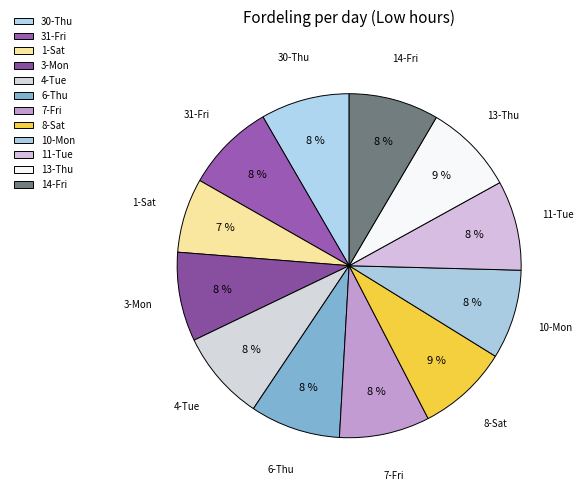

How many slices are in this pie chart?

12